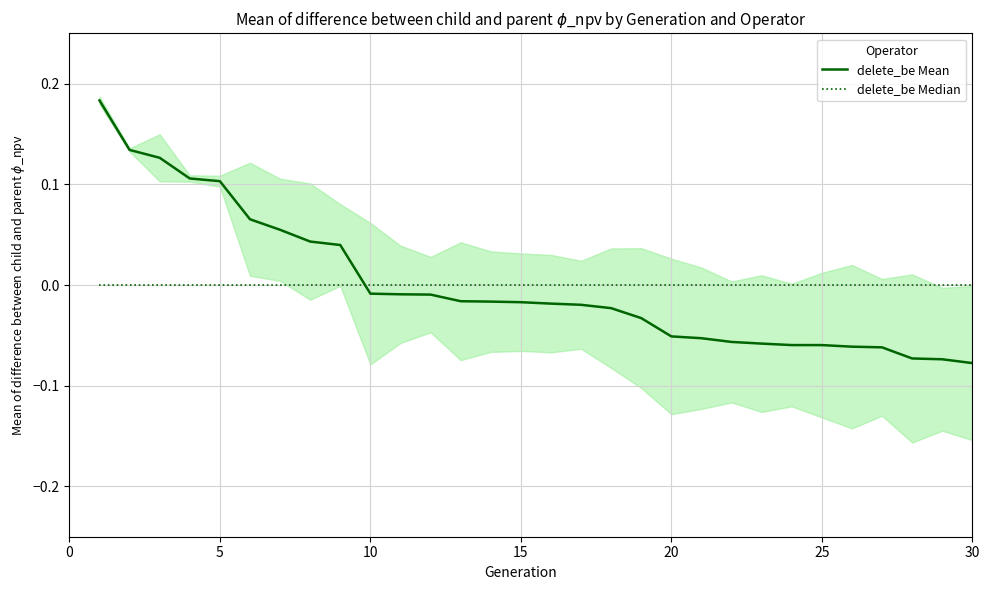

What is the difference between the maximum and second lowest values in the delete_be Mean series?

0.3